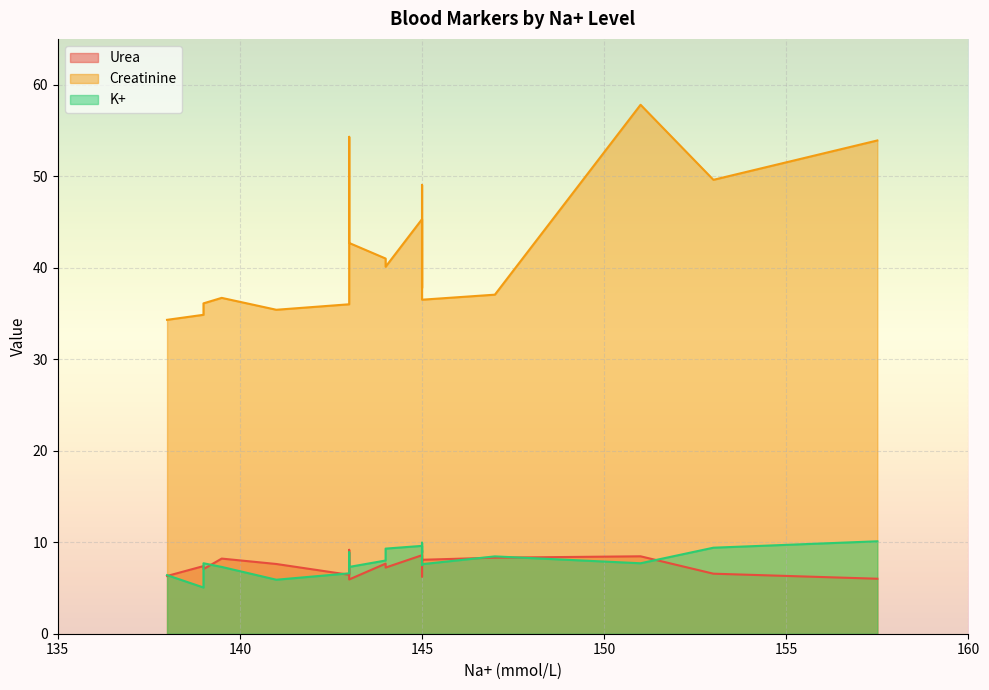

True or false: K+ and Creatinine intersect in this chart.

False